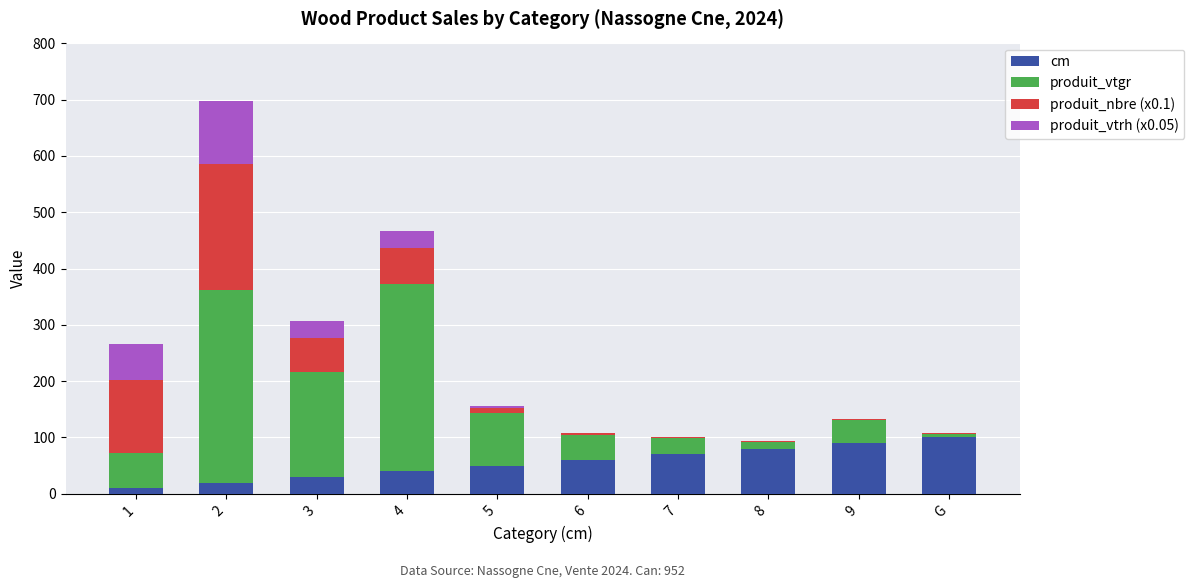

What is the sum of all cm values?

550.0